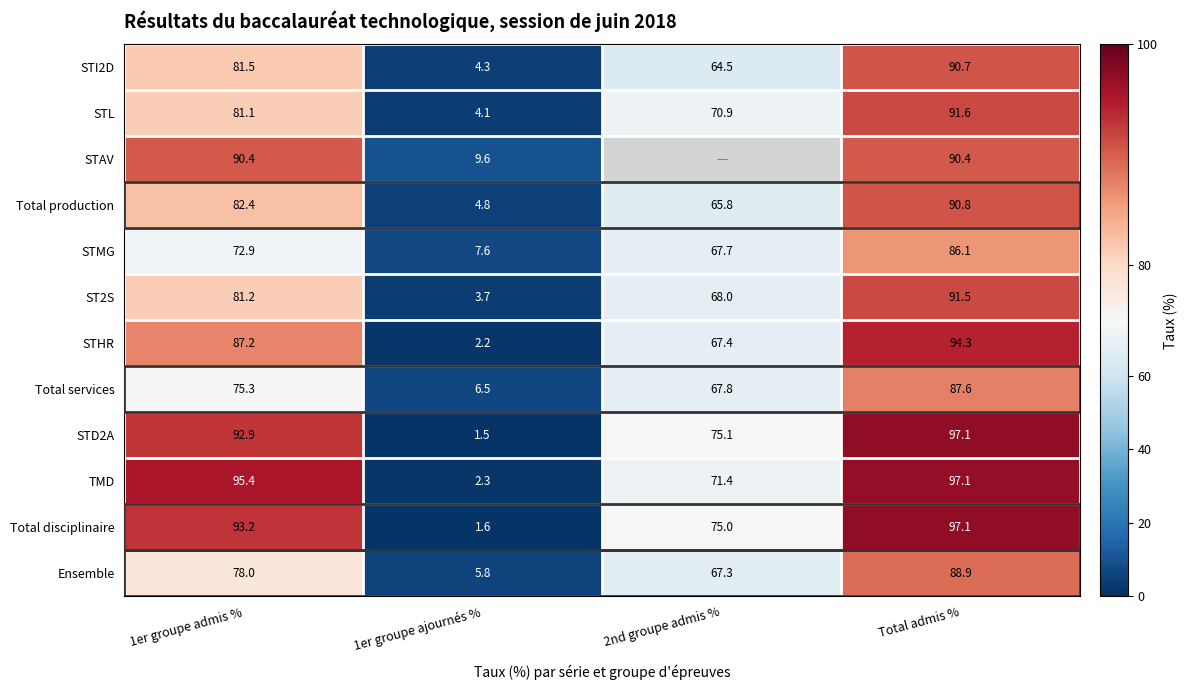

What is the difference between the maximum and second lowest values in the Ensemble series?

21.6